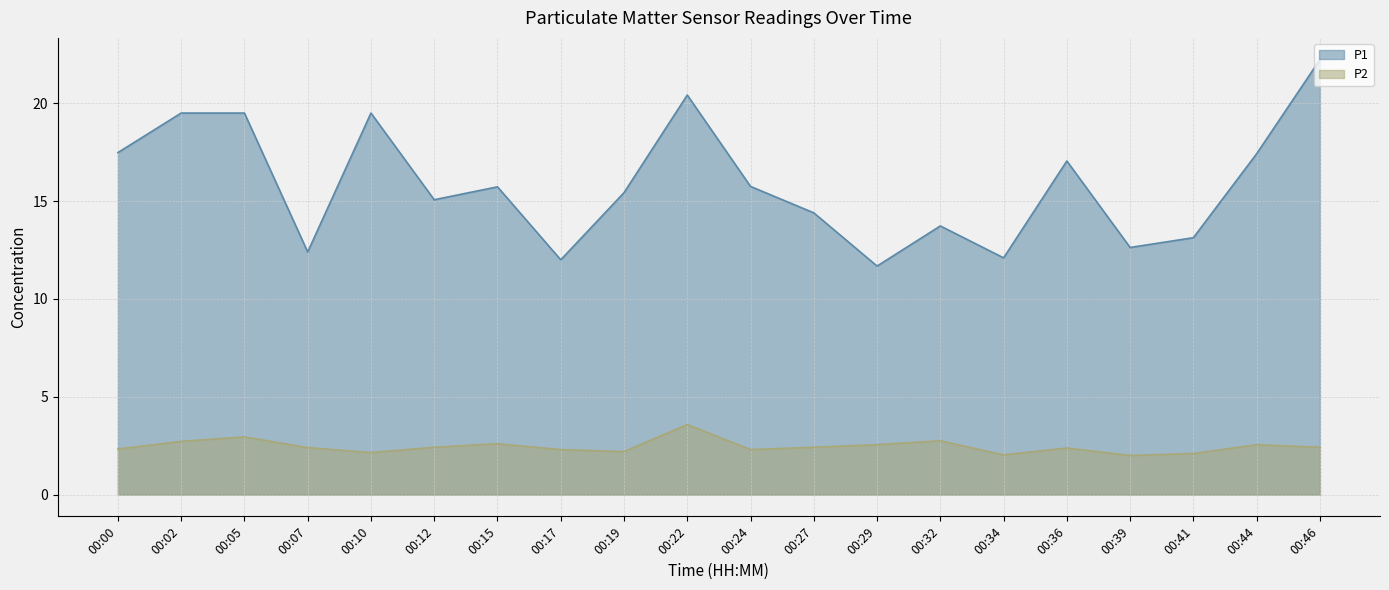

Which has a higher value, 00:17 or 00:29?

00:17